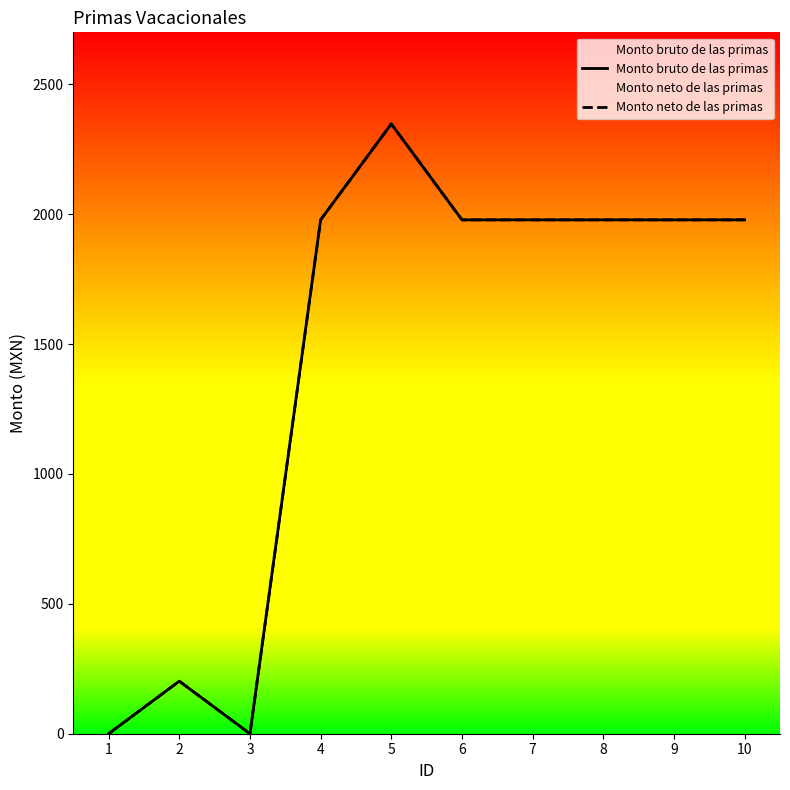

Which series has the largest range (max minus min)?

Monto bruto de las primas